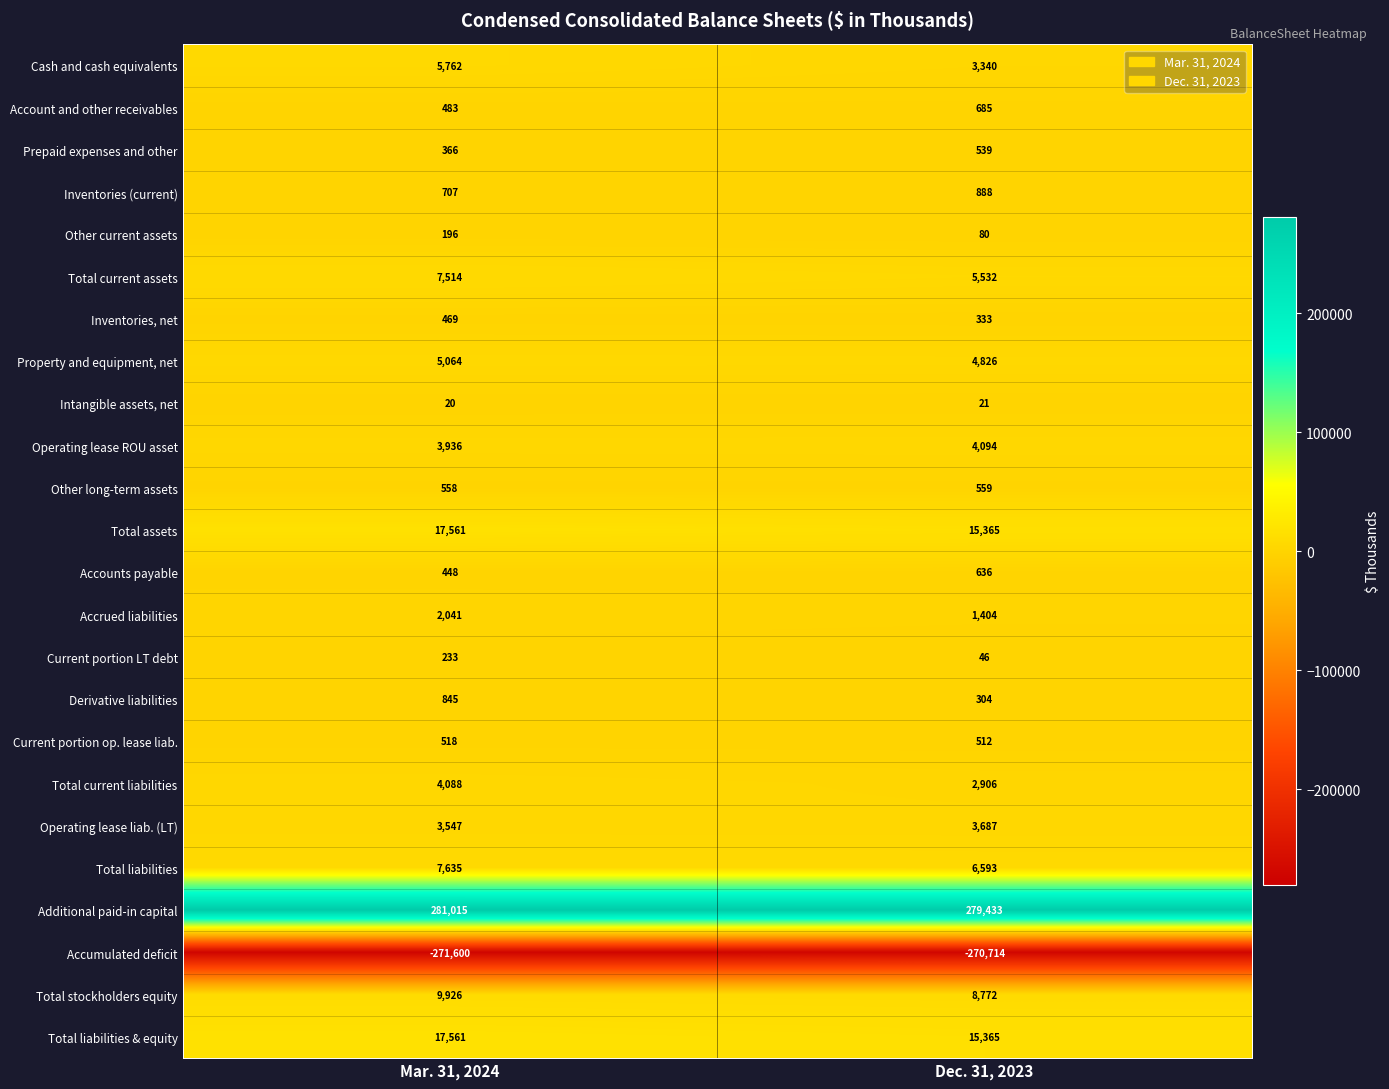

What is the difference between the maximum and minimum values in the Inventories, net series?

136